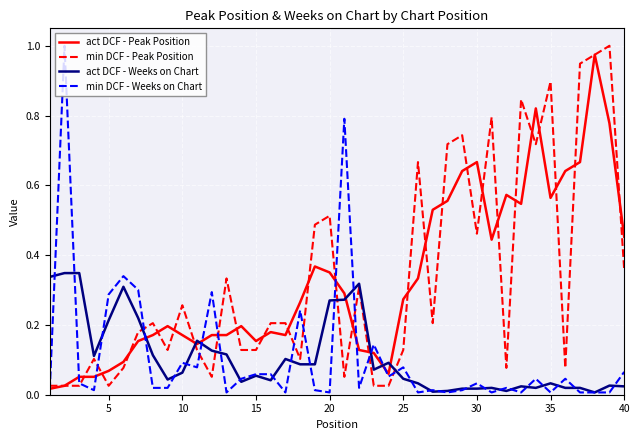

True or false: act DCF - Weeks on Chart and act DCF - Peak Position cross at least once.

True